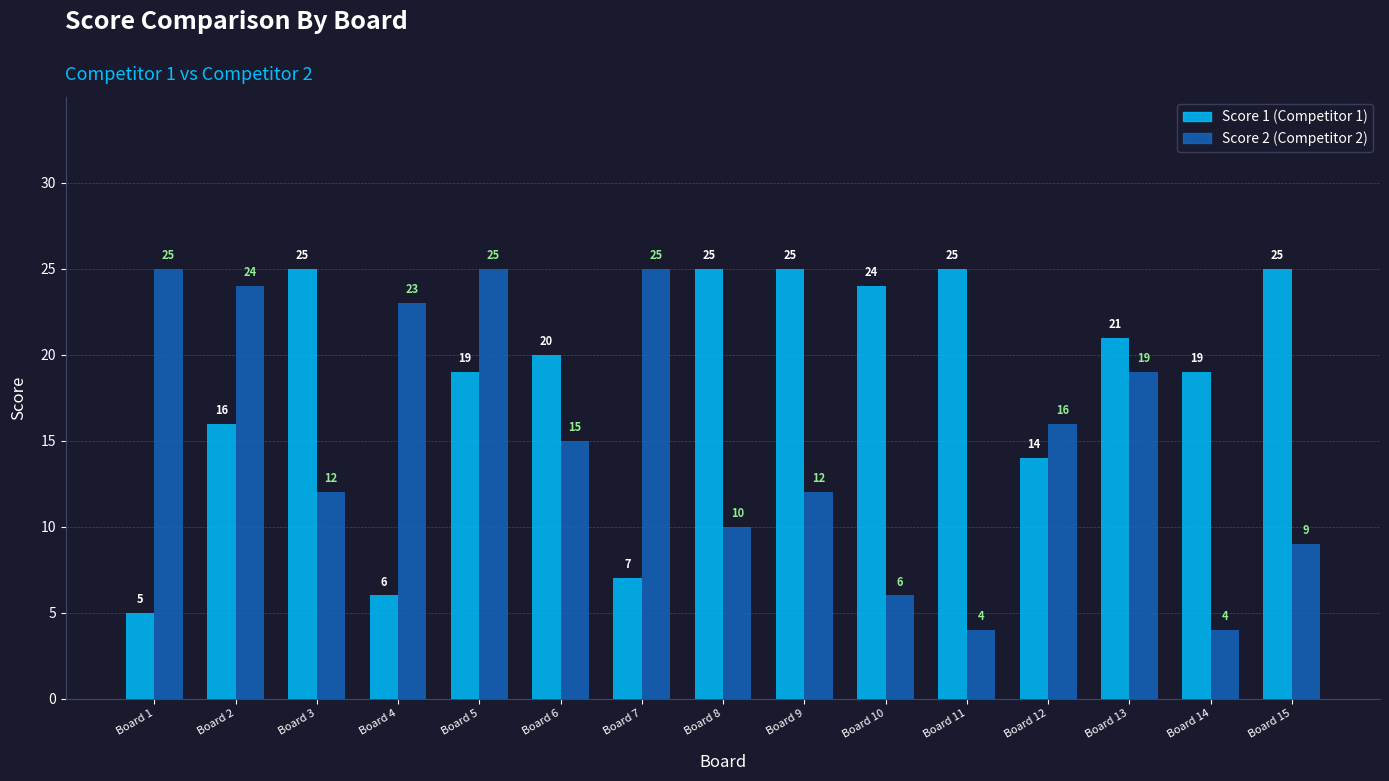

What is the minimum value shown in the chart?

4